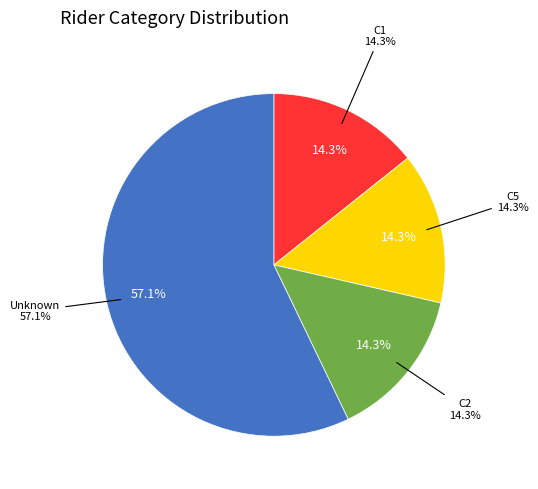

To the nearest percent, what is the average slice percentage?

25%